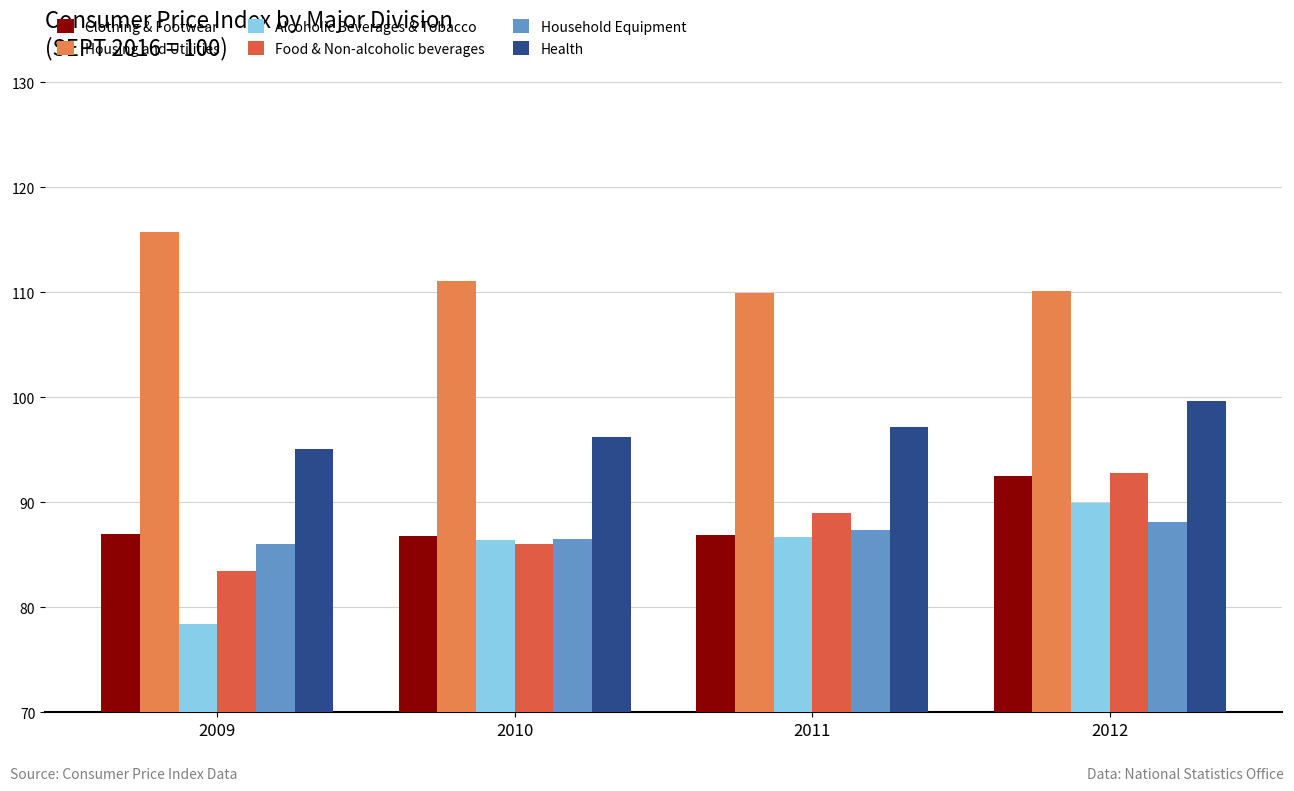

What is the sum of all Food & Non-alcoholic beverages values?

351.2